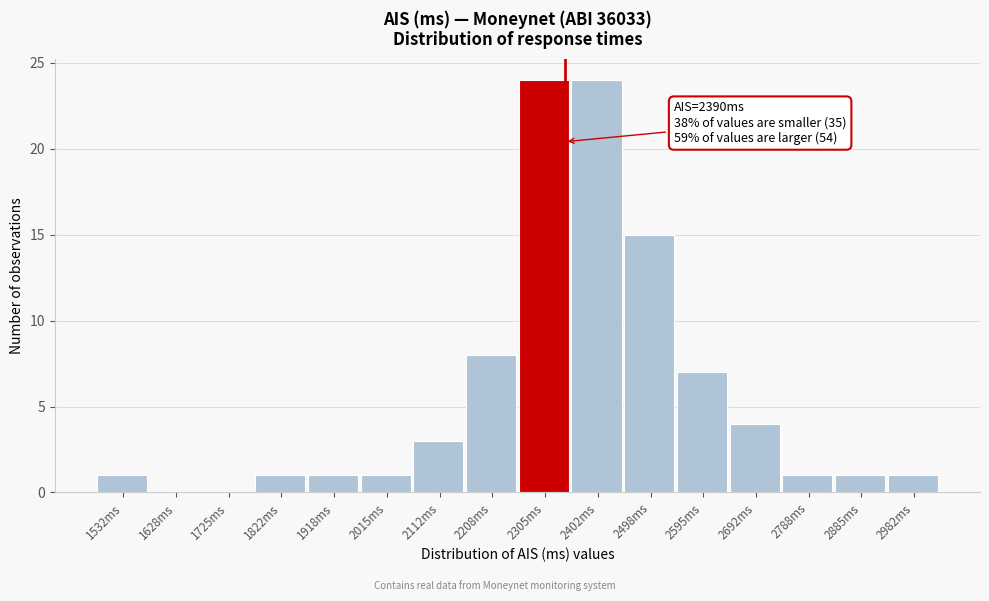

Reading left to right, what are all the values shown in this chart?

1532ms=1	1628ms=0	1725ms=0	1822ms=1	1918ms=1	2015ms=1	2112ms=3	2208ms=8	2305ms=24	2402ms=24	2498ms=15	2595ms=7	2692ms=4	2788ms=1	2885ms=1	2982ms=1